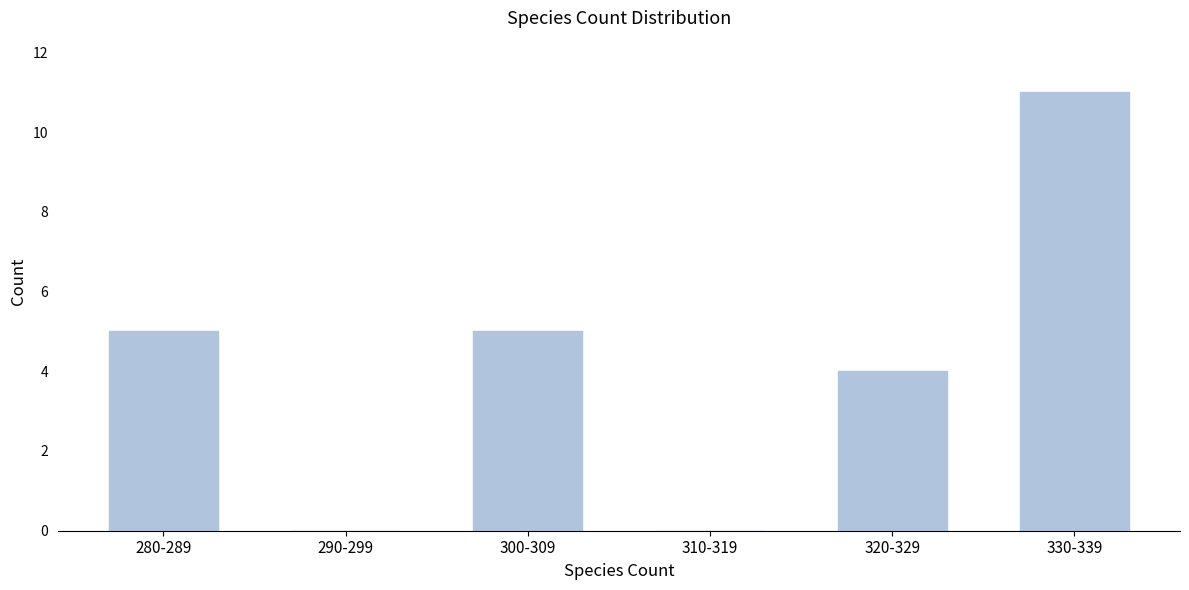

Reading left to right, what are all the values shown in this chart?

280-289=5	290-299=0	300-309=5	310-319=0	320-329=4	330-339=11